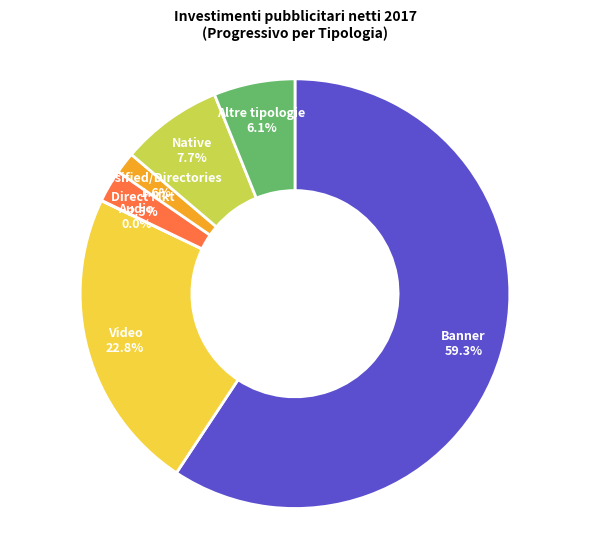

Does any single category account for the majority?

Yes